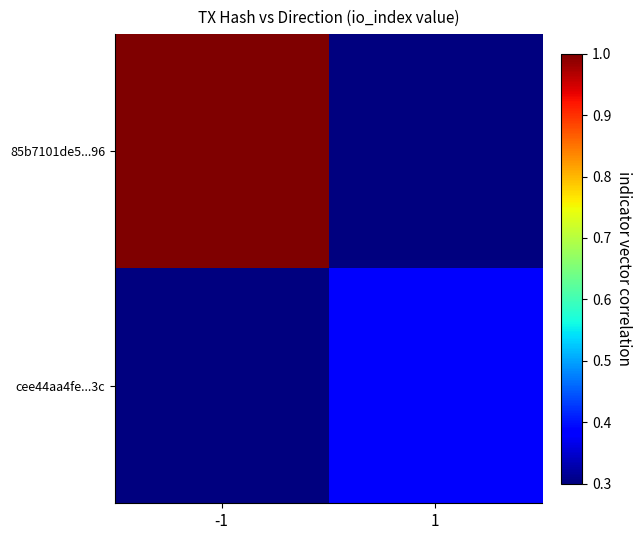

What is the difference between the highest and lowest values at -1?

0.7